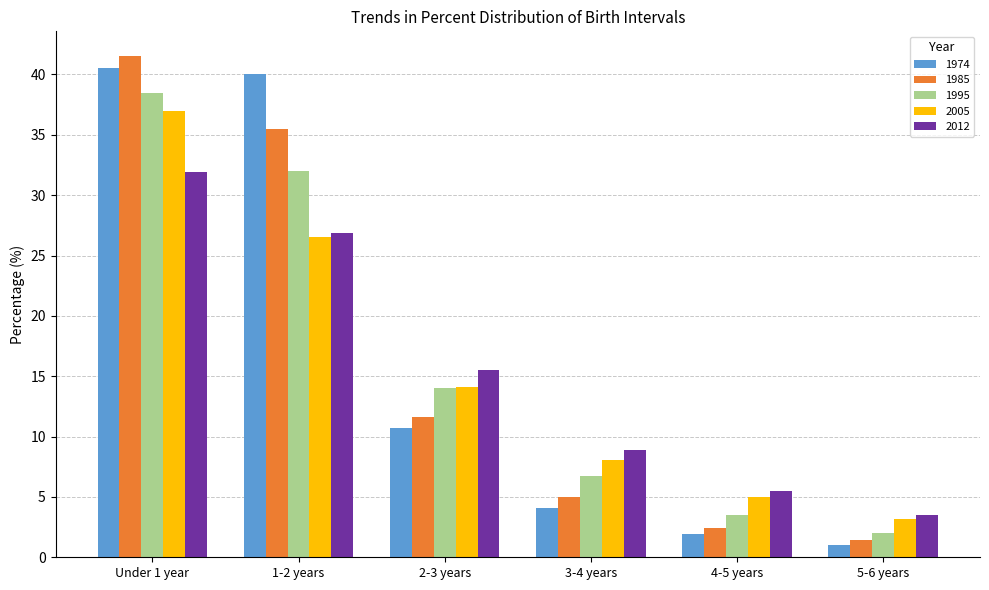

List the series in order of their peak value, lowest first.

2012, 2005, 1995, 1974, 1985